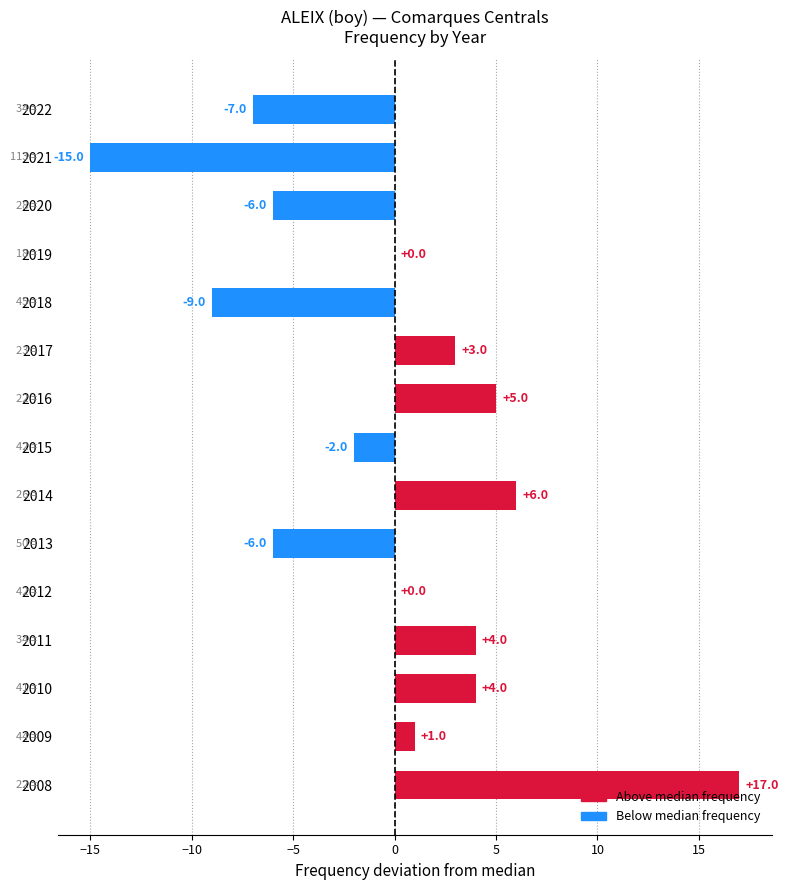

What is the sum of all values?

-5